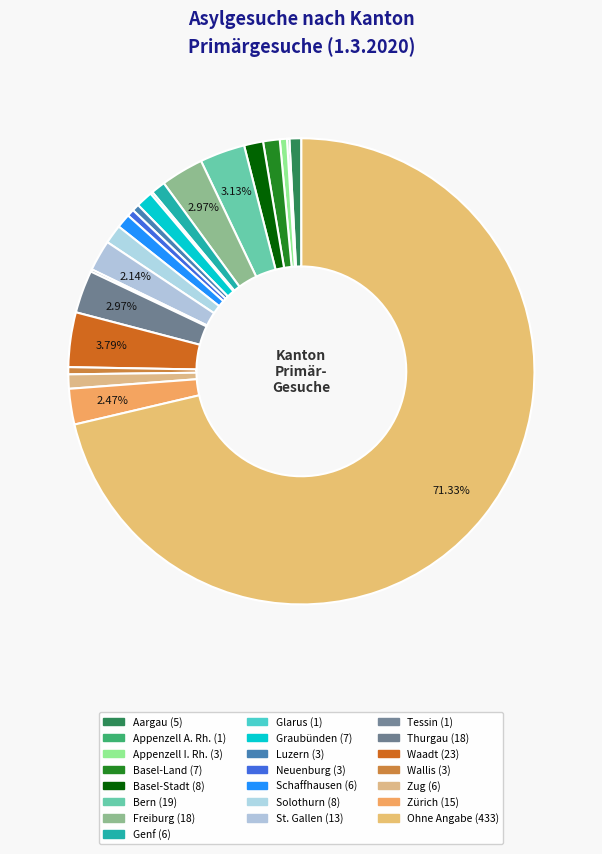

Which category accounts for the majority?

Ohne Angabe